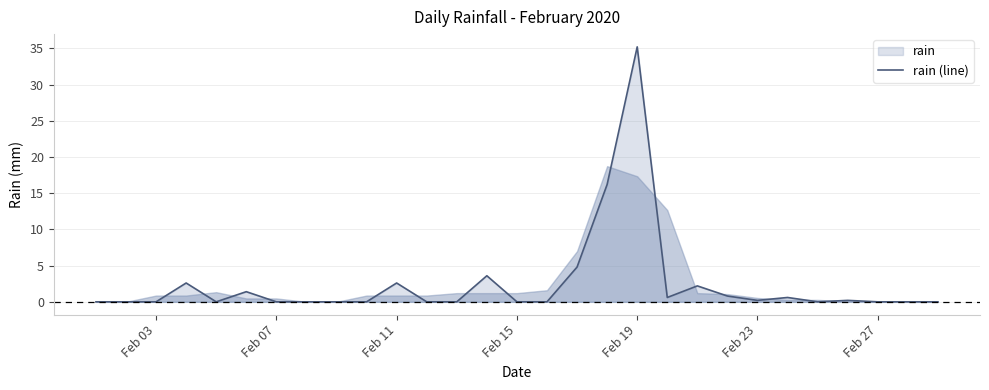

What is the difference between the maximum and minimum values?

35.2